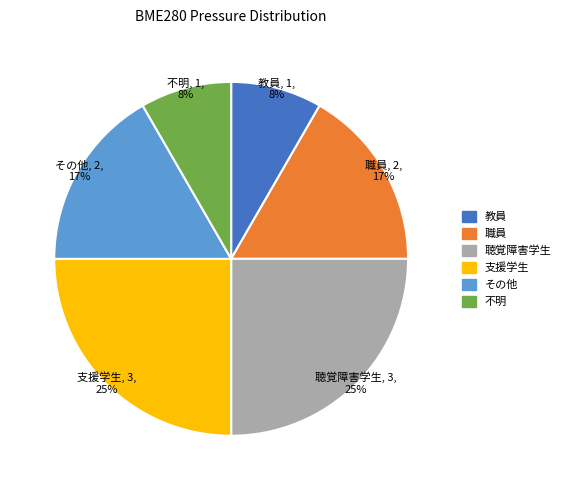

To the nearest percent, what is the difference between the largest and smallest slice percentages?

17%